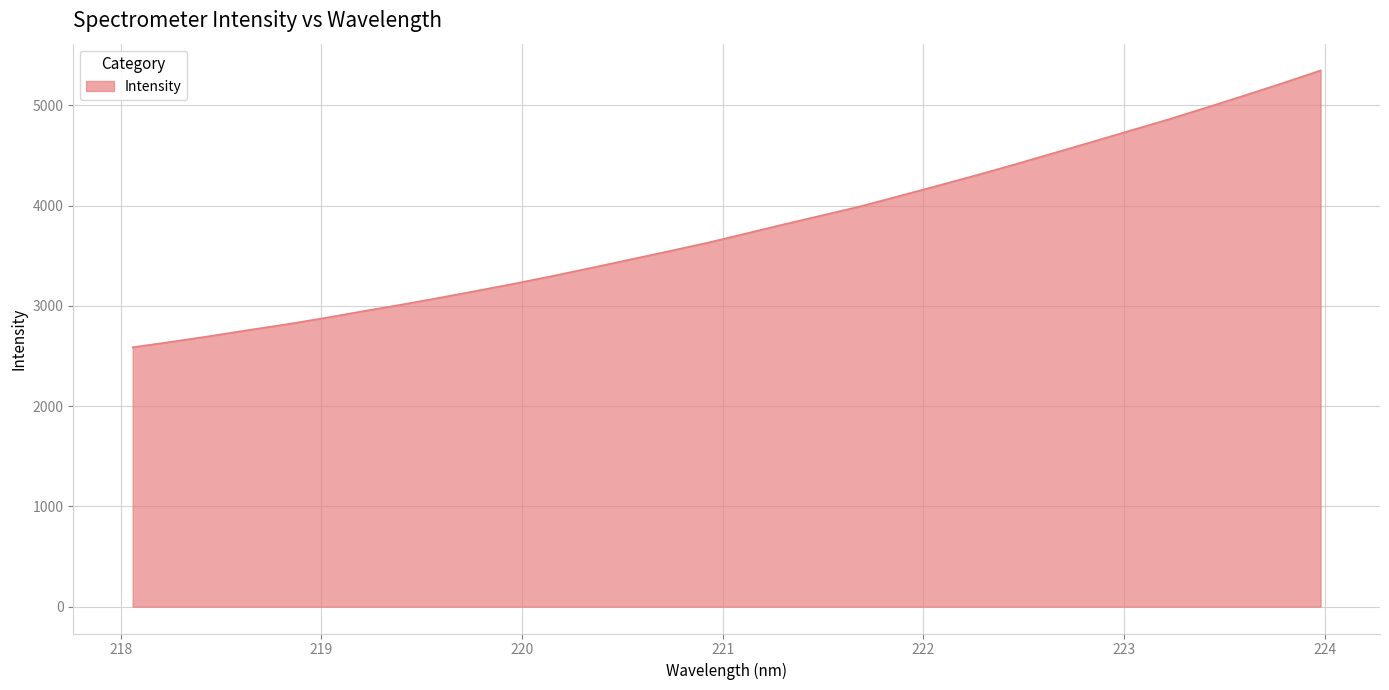

How many values are below 3723?

16